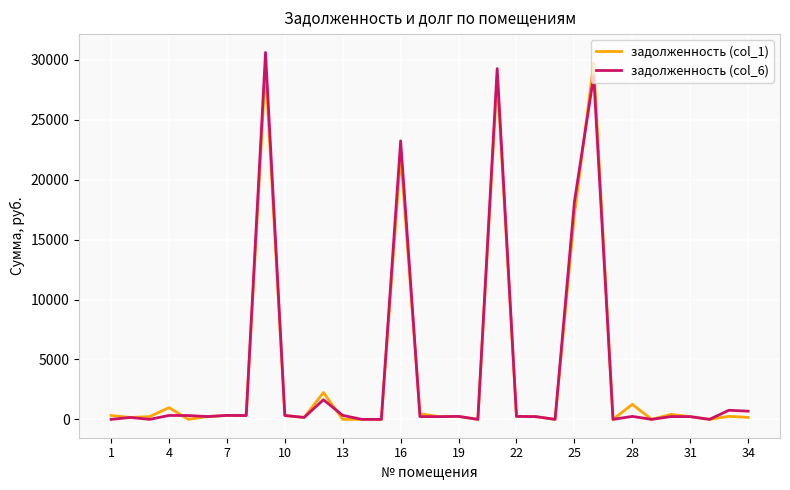

At how many categories does at least one series exceed 10844?

5